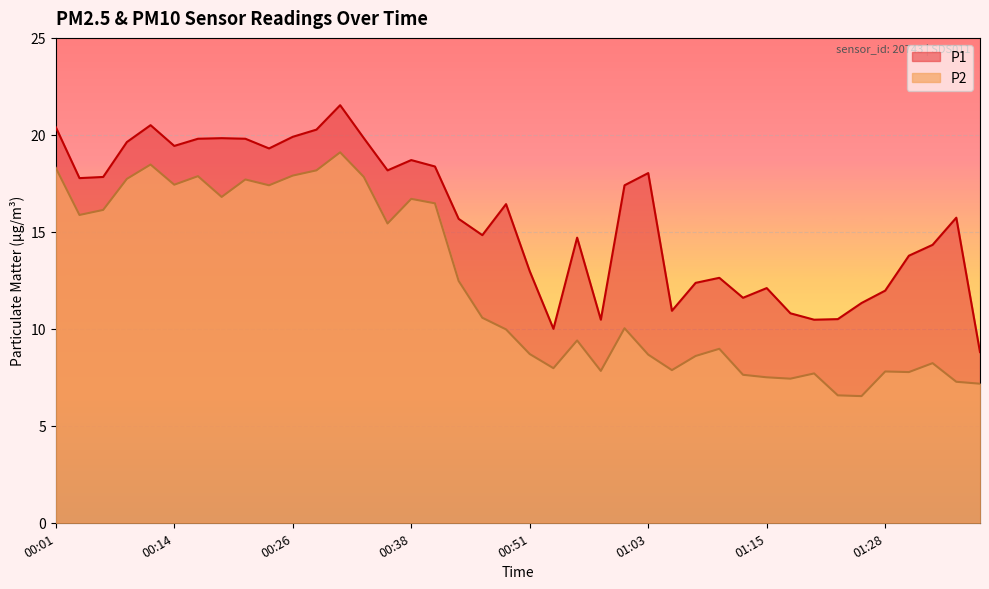

Reading left to right, list all the values displayed in this chart.

P1: 00:01=20.4	00:04=17.8	00:06=17.8	00:09=19.6	00:11=20.5	00:14=19.4	00:16=19.8	00:19=19.8	00:21=19.8	00:24=19.3	00:26=19.9	00:29=20.3	00:31=21.5	00:33=19.8	00:36=18.2	00:38=18.7	00:41=18.4	00:43=15.7	00:46=14.8	00:48=16.4	00:51=13.0	00:53=10.0	00:56=14.7	00:58=10.5	01:00=17.4	01:03=18.0	01:05=10.9	01:08=12.4	01:10=12.6	01:13=11.6	01:15=12.1	01:18=10.8	01:20=10.5	01:23=10.5	01:25=11.3	01:28=12.0	01:30=13.8	01:33=14.3	01:35=15.7	01:37=8.8
P2: 00:01=18.3	00:04=15.9	00:06=16.1	00:09=17.7	00:11=18.5	00:14=17.4	00:16=17.9	00:19=16.8	00:21=17.7	00:24=17.4	00:26=17.9	00:29=18.2	00:31=19.1	00:33=17.8	00:36=15.4	00:38=16.7	00:41=16.5	00:43=12.5	00:46=10.6	00:48=10.0	00:51=8.7	00:53=8.0	00:56=9.4	00:58=7.8	01:00=10.0	01:03=8.7	01:05=7.9	01:08=8.6	01:10=9.0	01:13=7.6	01:15=7.5	01:18=7.4	01:20=7.7	01:23=6.6	01:25=6.5	01:28=7.8	01:30=7.8	01:33=8.2	01:35=7.3	01:37=7.2